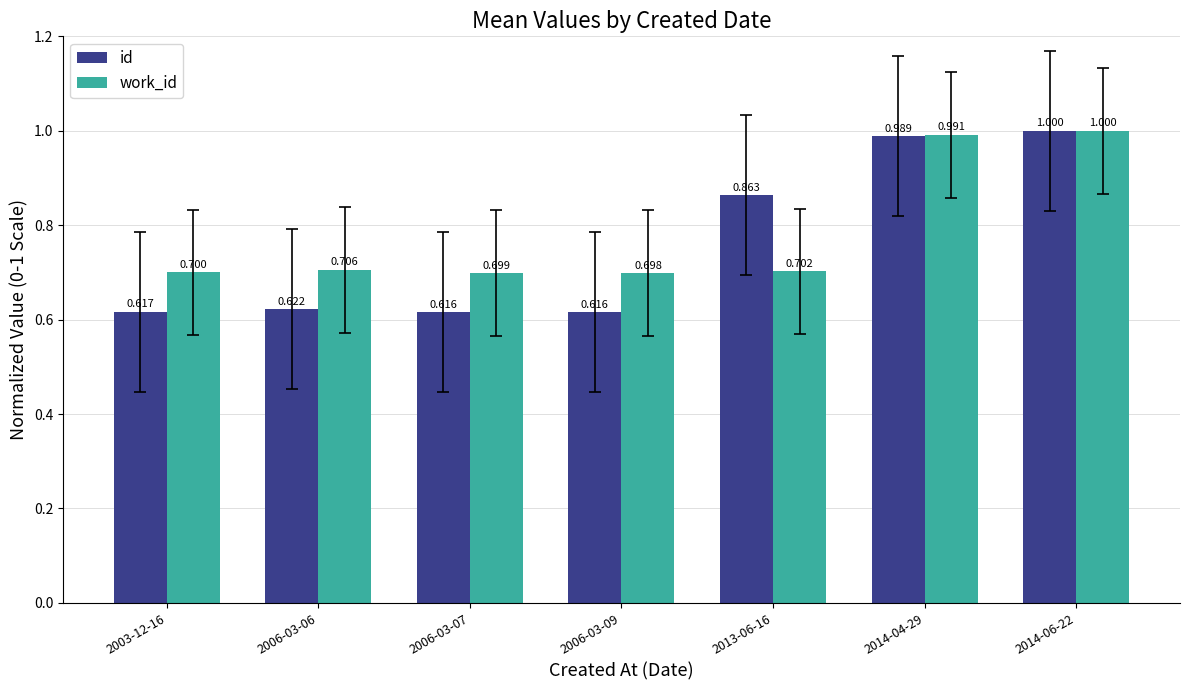

Which series has the widest spread of values?

id